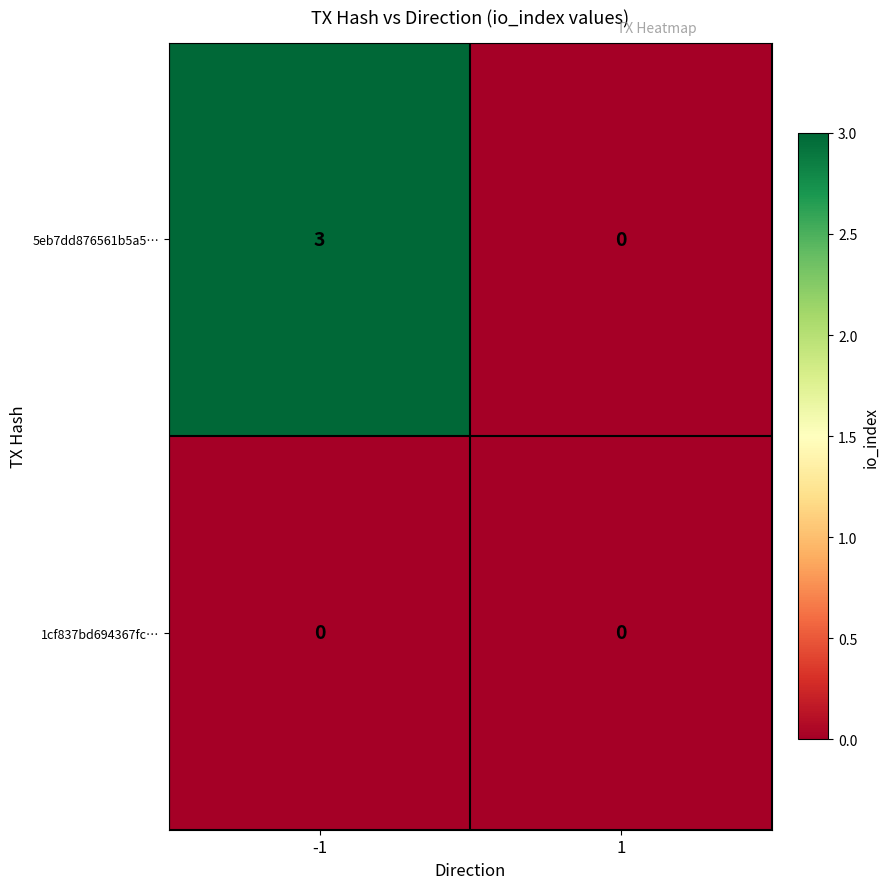

Which series has the largest total across all categories?

5eb7dd876561b5a5…